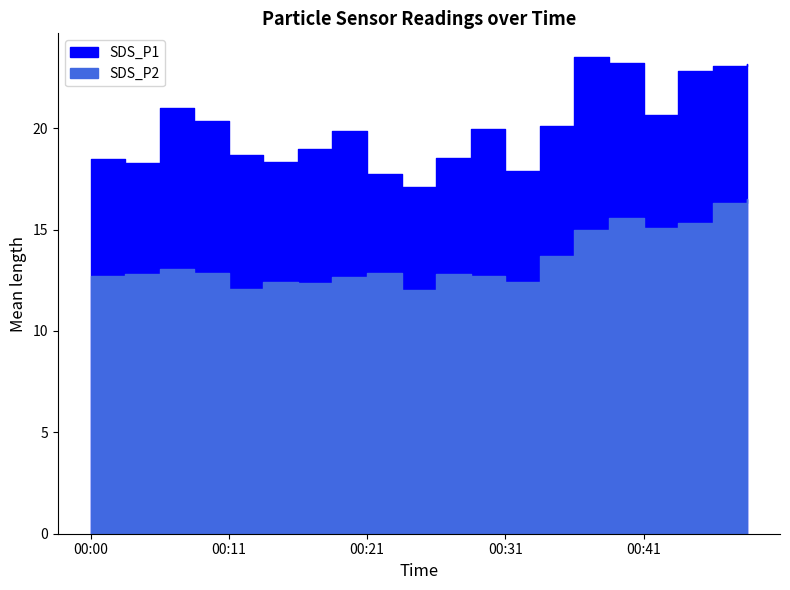

True or false: the data has more than 2 interior local peaks.

True